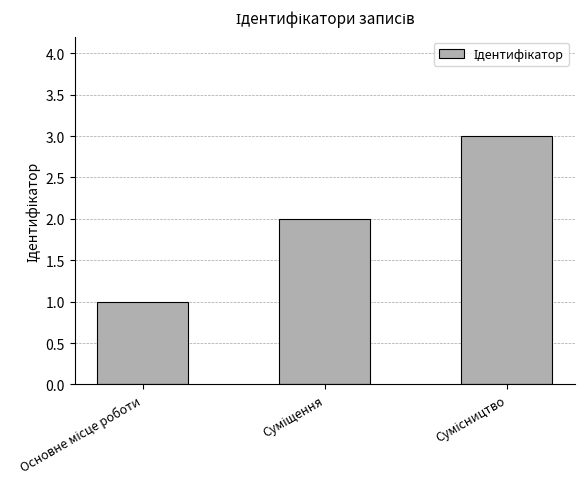

What is the sum of all values?

6